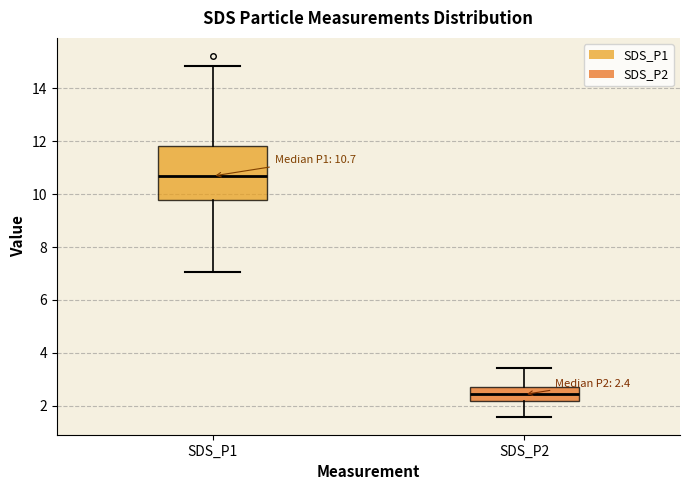

Comparing the boxes themselves (not the whiskers), which one is the tallest?

SDS_P1